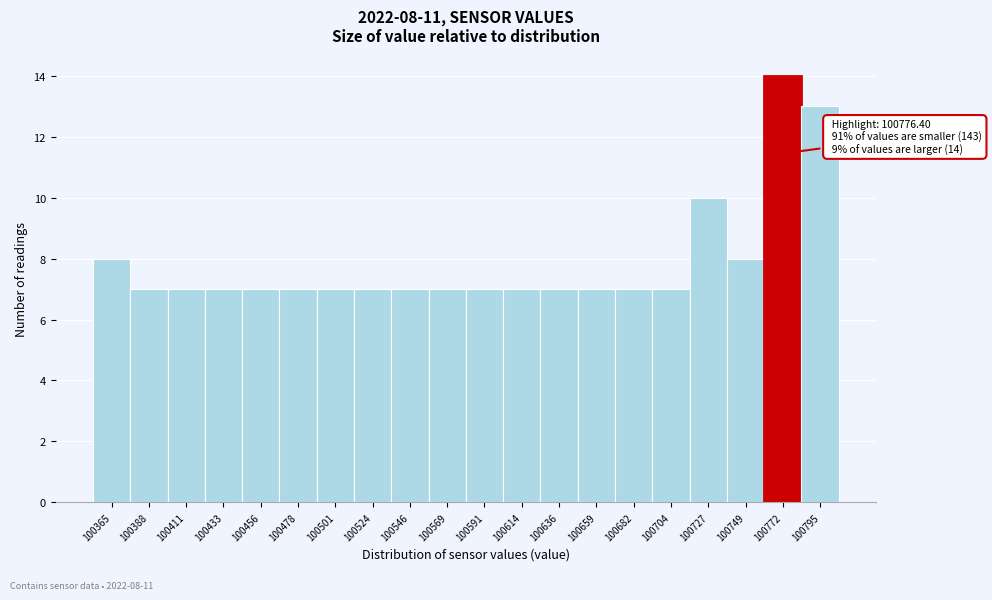

Over which range of the x-axis is the bar tallest?

100760 to 100785